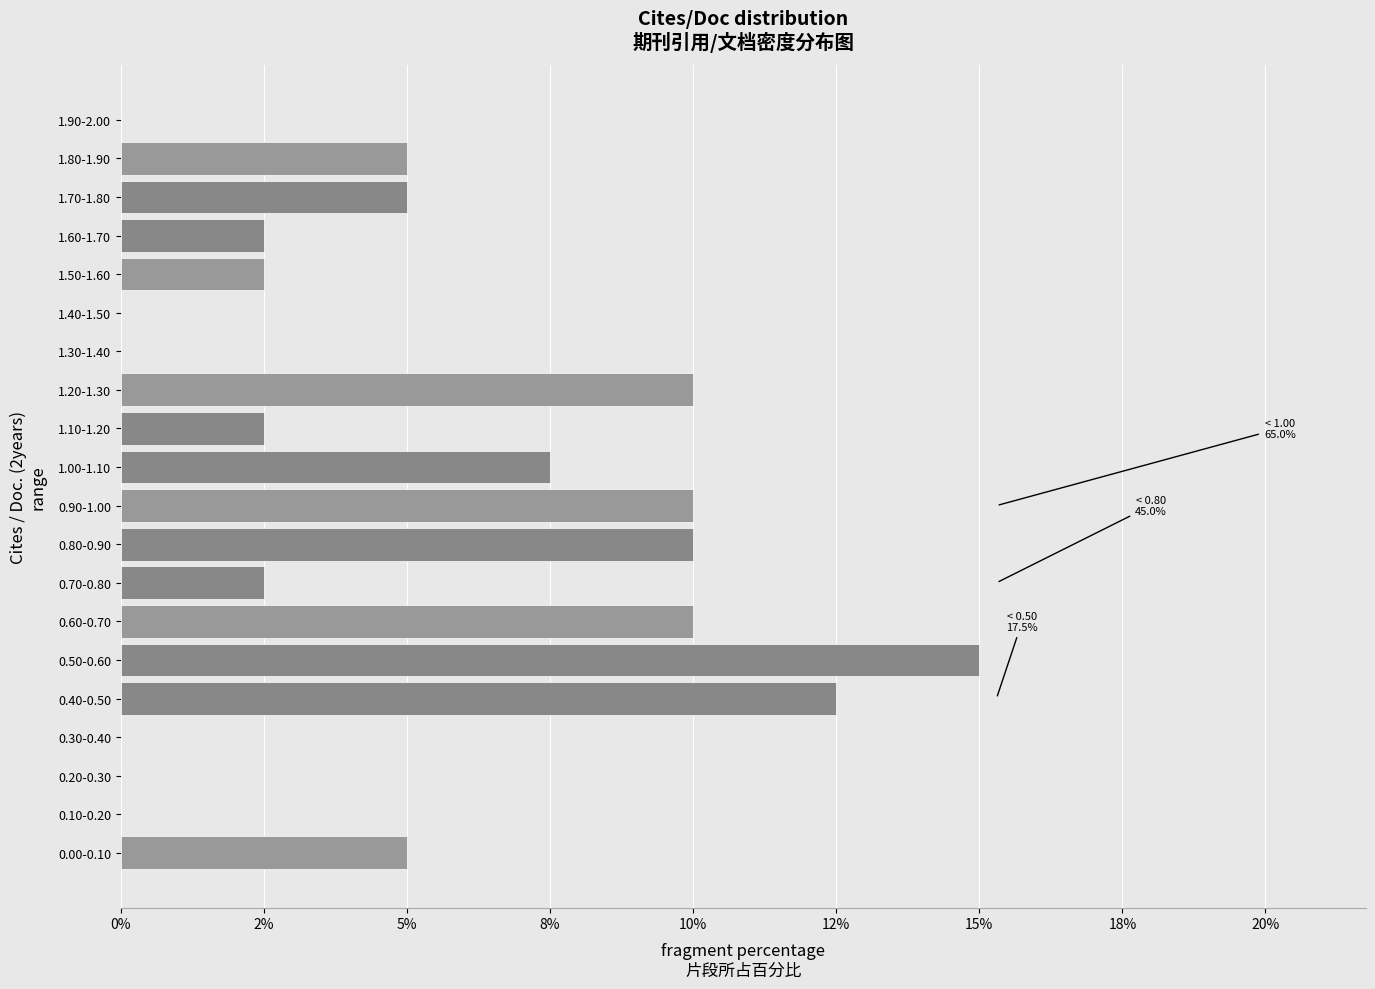

Are the bars horizontal?

Yes